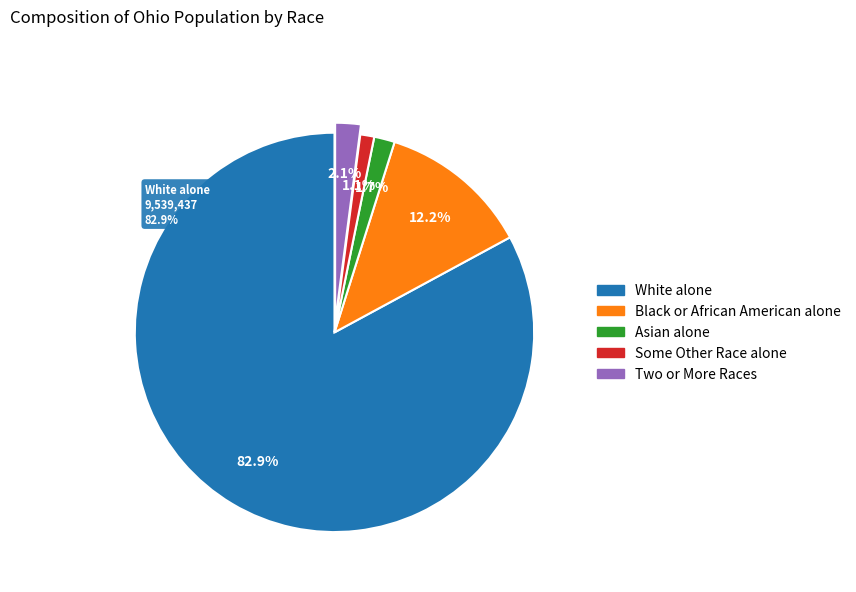

Which slice is the largest?

White alone